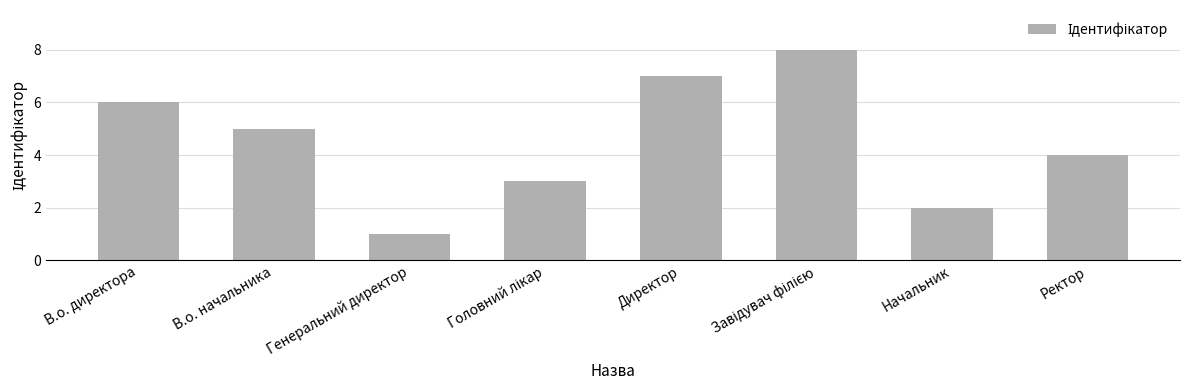

What is the difference between the values at В.о. начальника and Начальник?

3